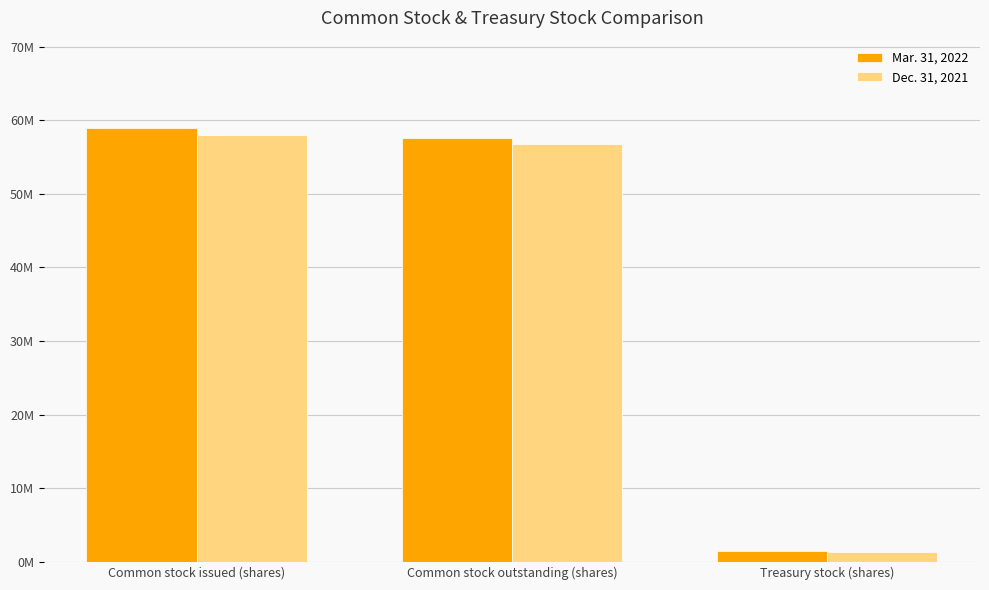

Reading left to right, list all the values displayed in this chart.

Mar. 31, 2022: Common stock issued (shares)=58994429	Common stock outstanding (shares)=57563111	Treasury stock (shares)=1431318
Dec. 31, 2021: Common stock issued (shares)=58015075	Common stock outstanding (shares)=56701394	Treasury stock (shares)=1313681